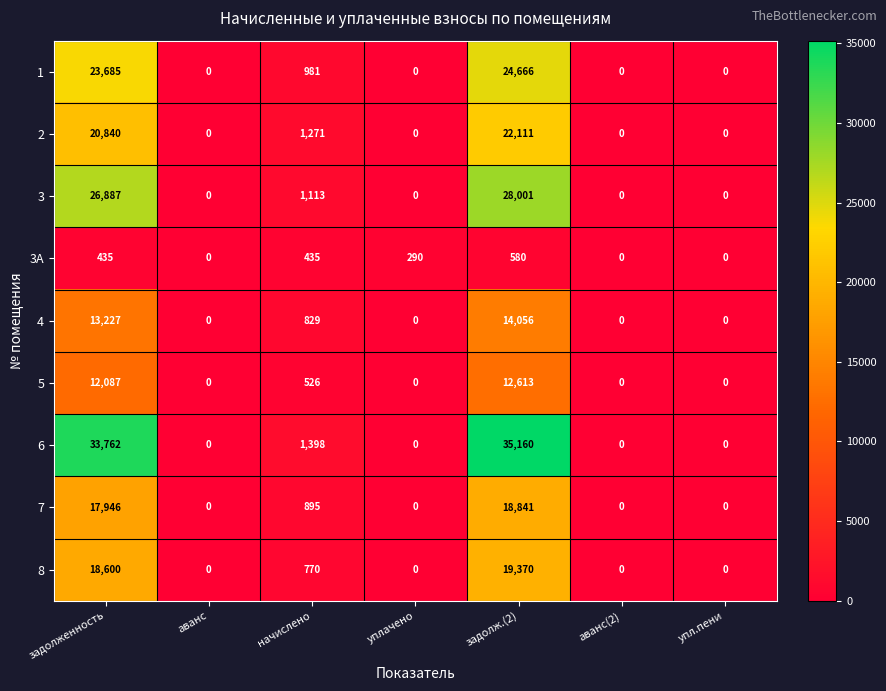

List the series in order of their peak value, highest first.

6, 3, 1, 2, 8, 7, 4, 5, 3A